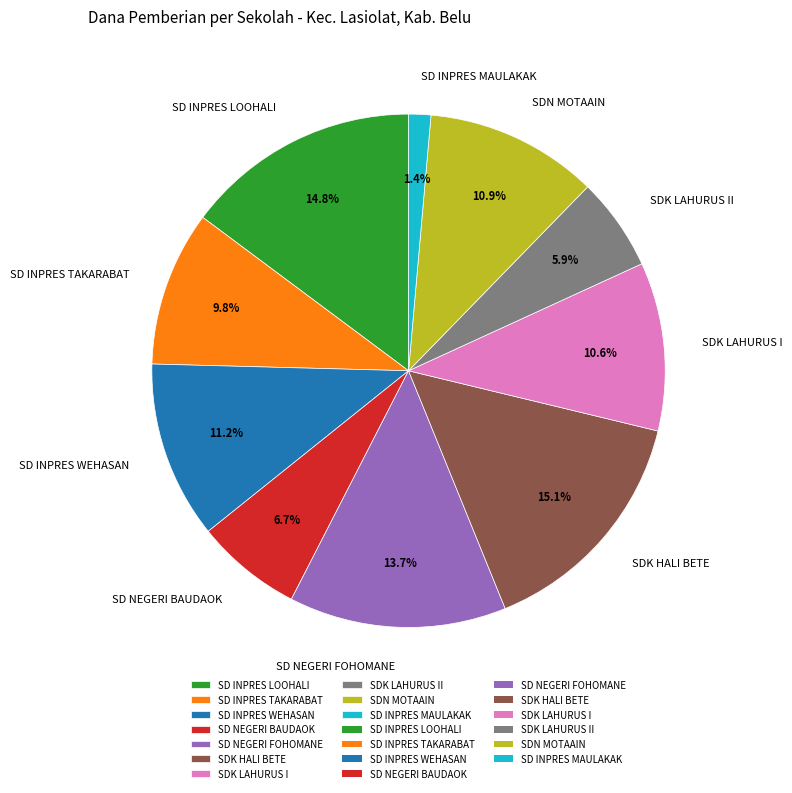

Which slice is the smallest?

SD INPRES MAULAKAK